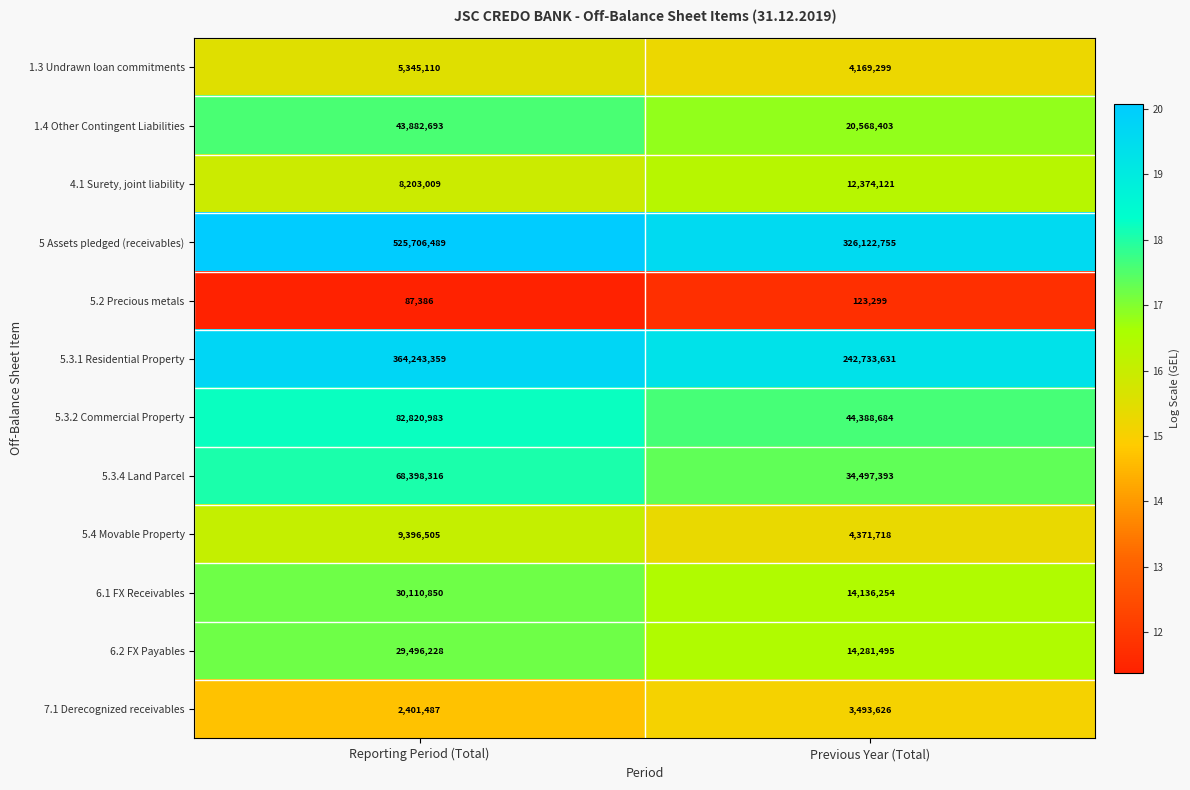

Count the number of categories in the chart.

2